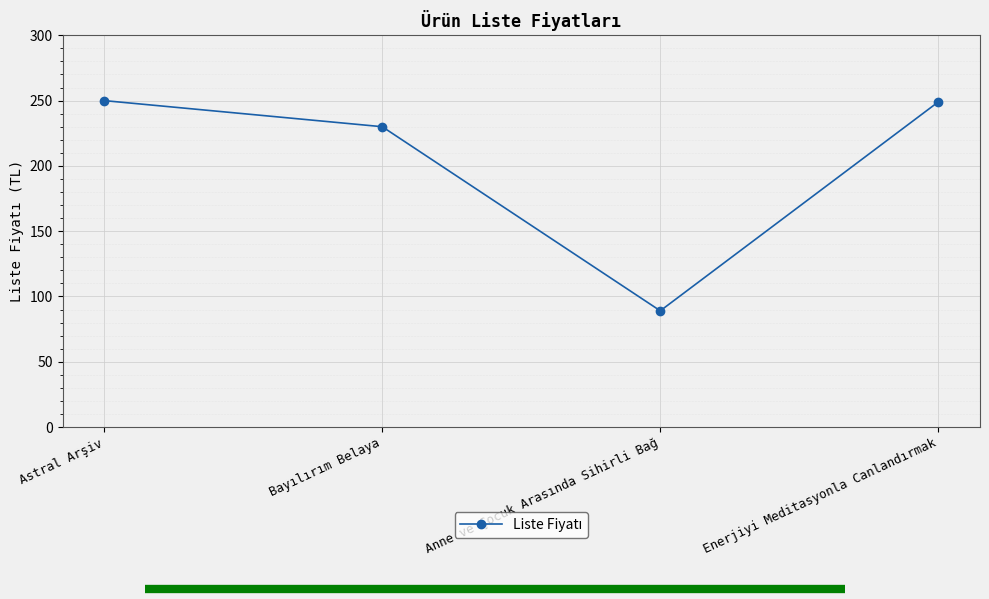

True or false: the data shows 370 at Astral Arşiv.

False